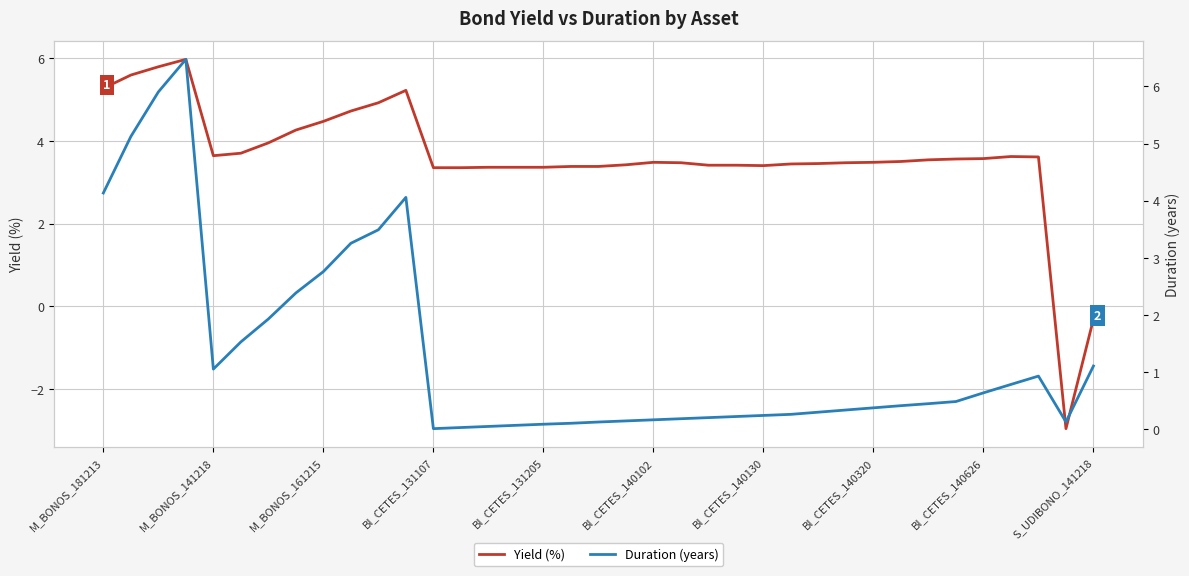

What is the value of the Yield (%) point at the 31st from the left?

3.5